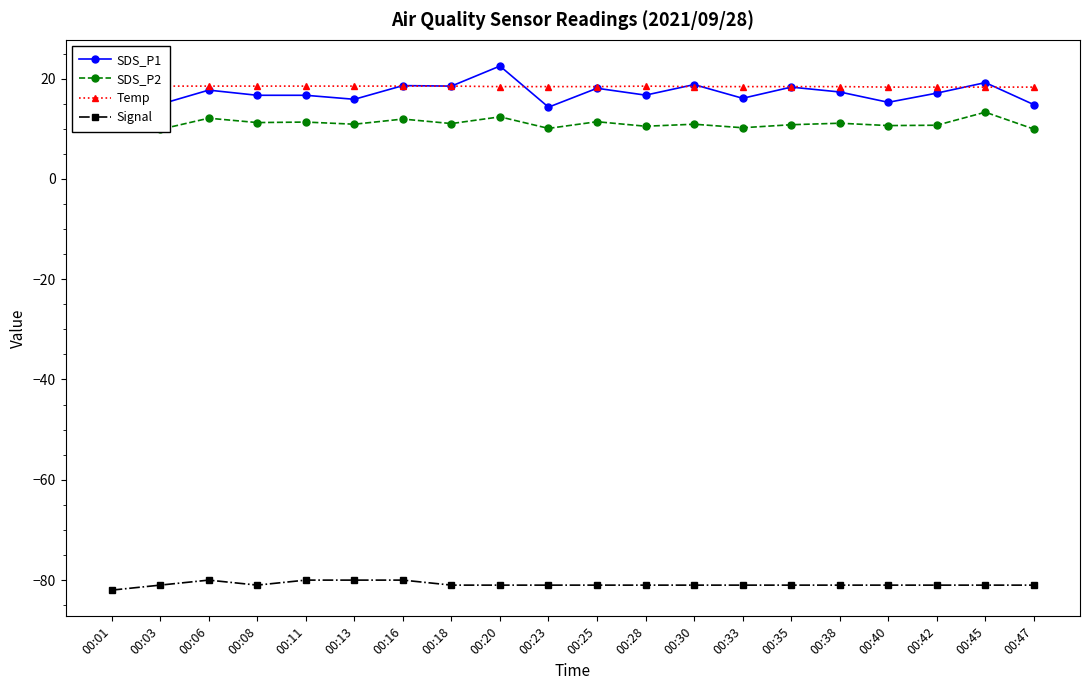

Which category has the lowest value in the Temp series?

00:40